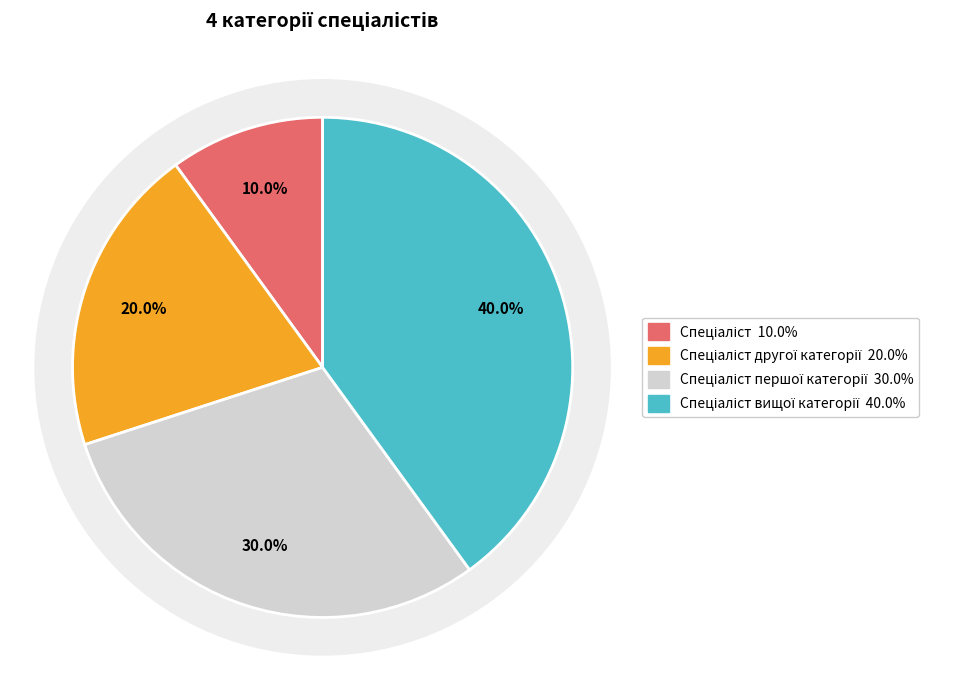

What is the smallest slice in the pie chart?

Спеціаліст